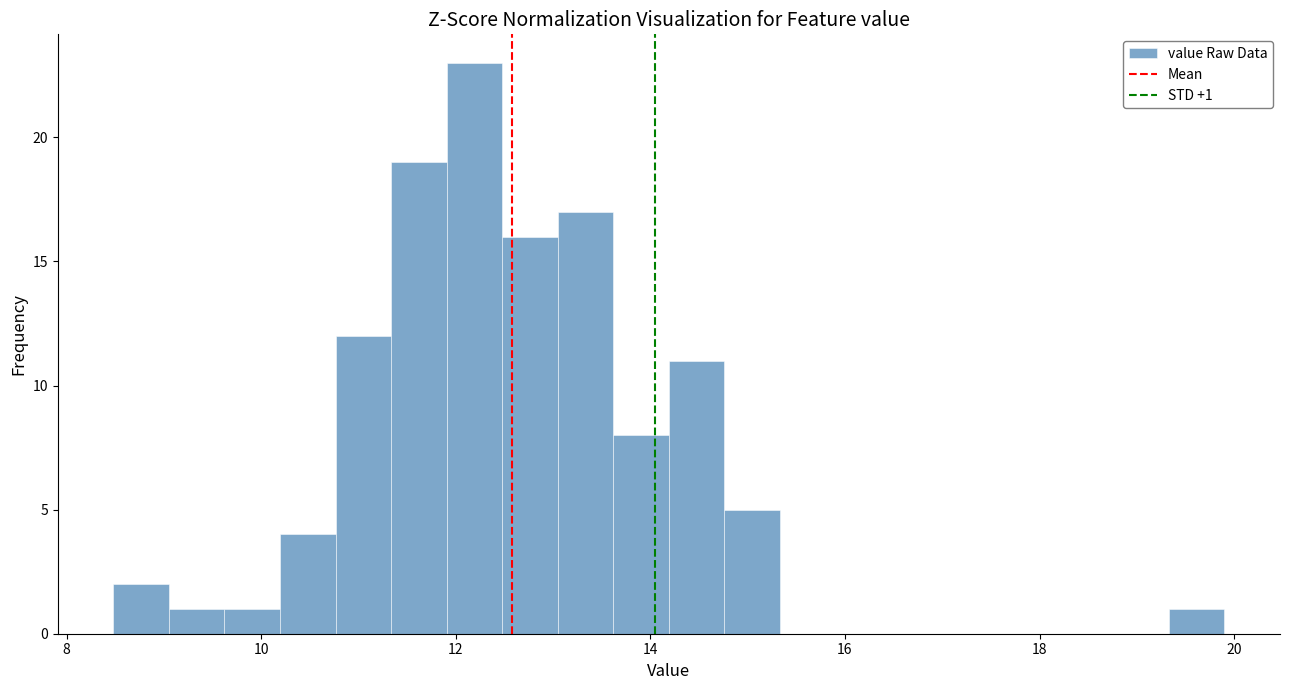

Around what value on the x-axis is the tallest bar? Give the approximate position of its centre, as read against the axis.

12.2